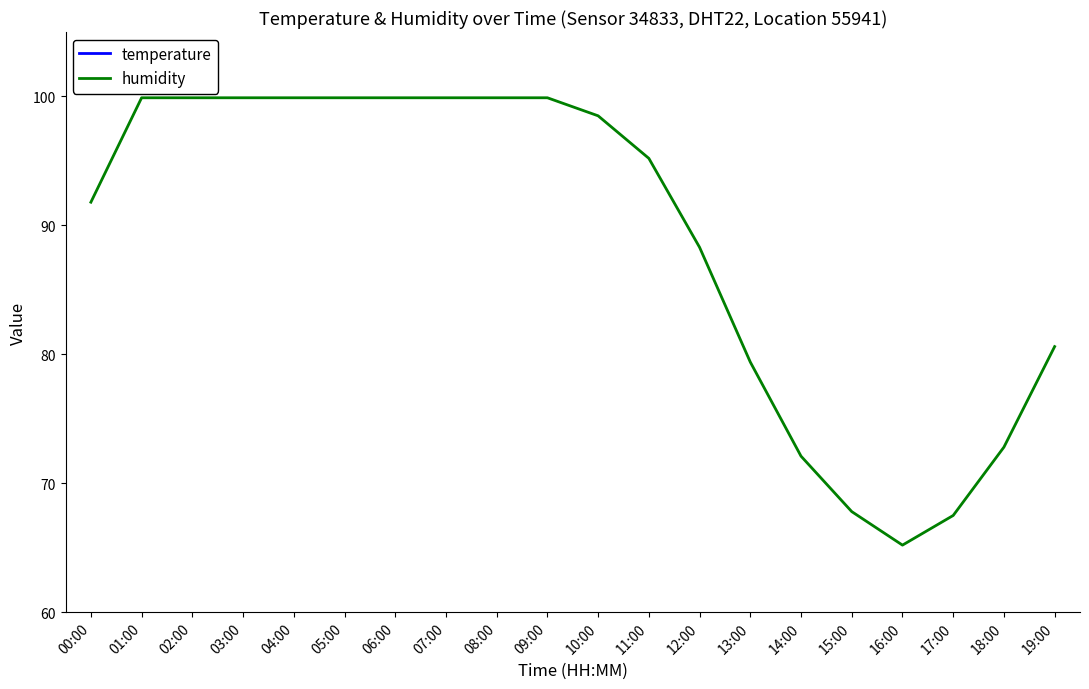

What is the label of the 12th point from the right?

08:00